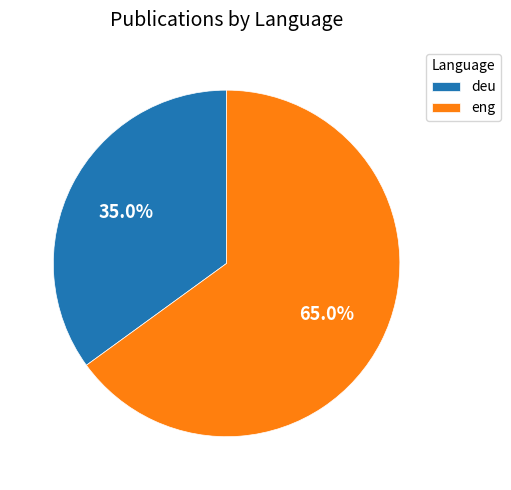

Which category has the biggest portion of the pie?

eng